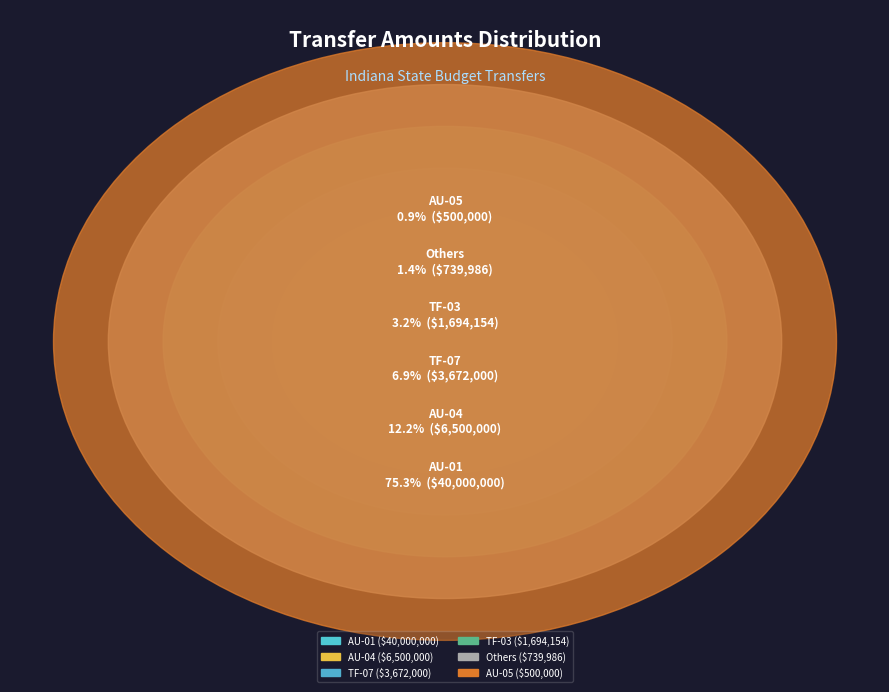

Which slice is the largest?

AU-01